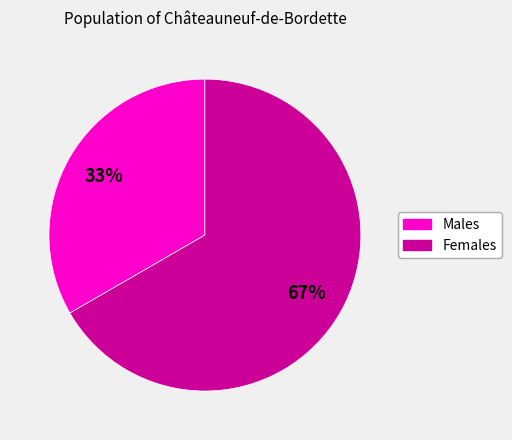

Is there any slice that represents more than half of the pie?

Yes